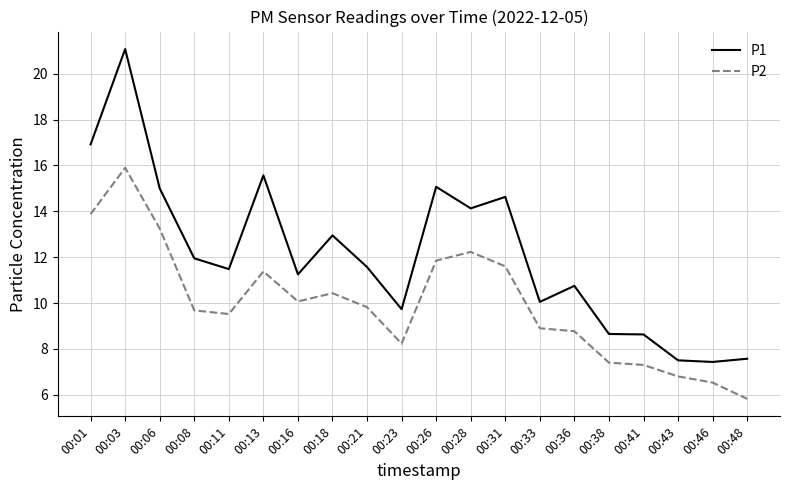

True or false: P1 and P2 cross at least once.

False